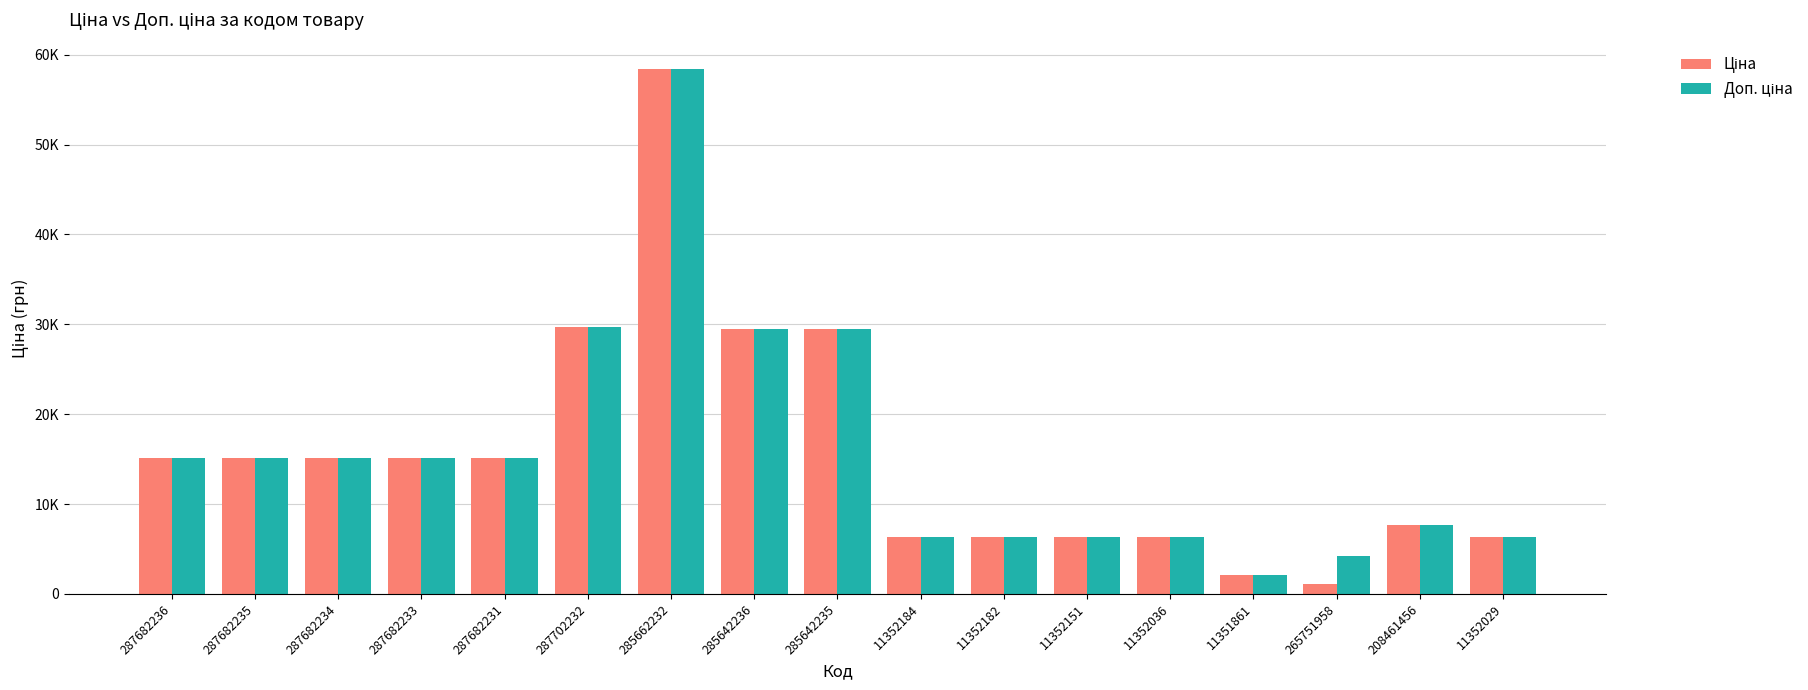

At which category is the sum across all series the highest?

285662232